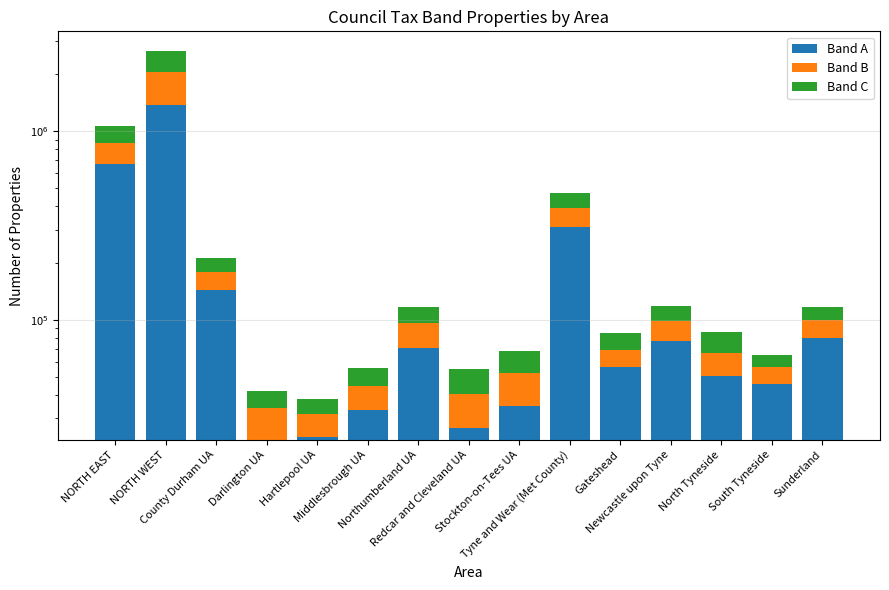

Rank the categories by Band C value from lowest to highest.

Hartlepool UA, Darlington UA, South Tyneside, Middlesbrough UA, Redcar and Cleveland UA, Gateshead, Stockton-on-Tees UA, Sunderland, North Tyneside, Newcastle upon Tyne, Northumberland UA, County Durham UA, Tyne and Wear (Met County), NORTH EAST, NORTH WEST